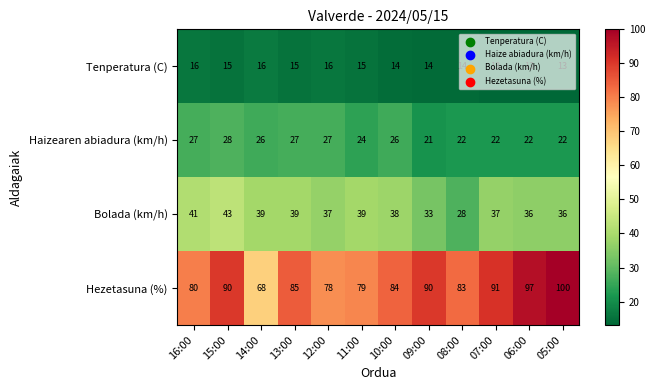

At which category is the sum across all series the highest?

15:00